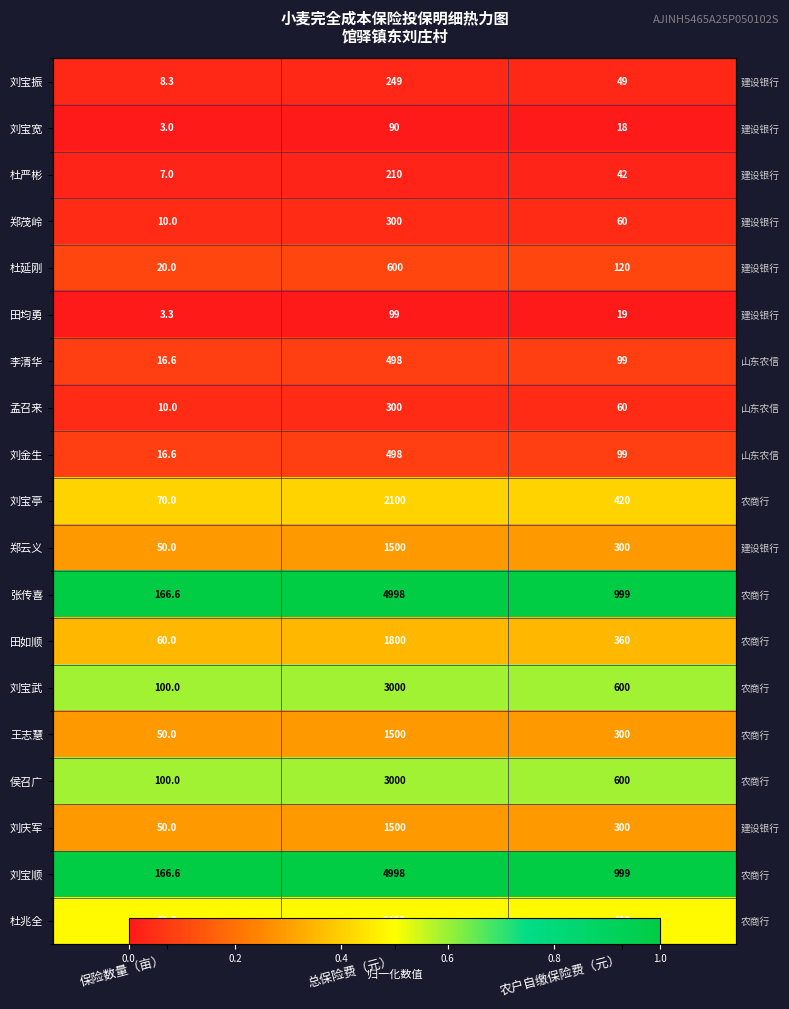

Which series has the widest spread of values?

张传喜